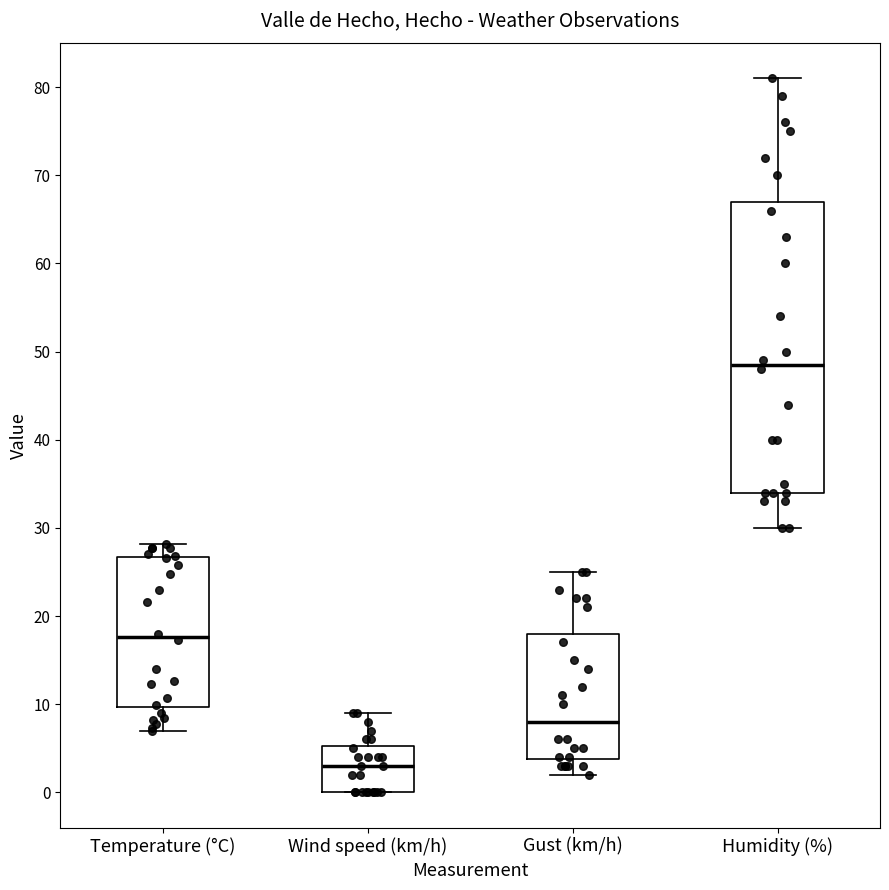

Which box's median line is the highest?

Humidity (%)